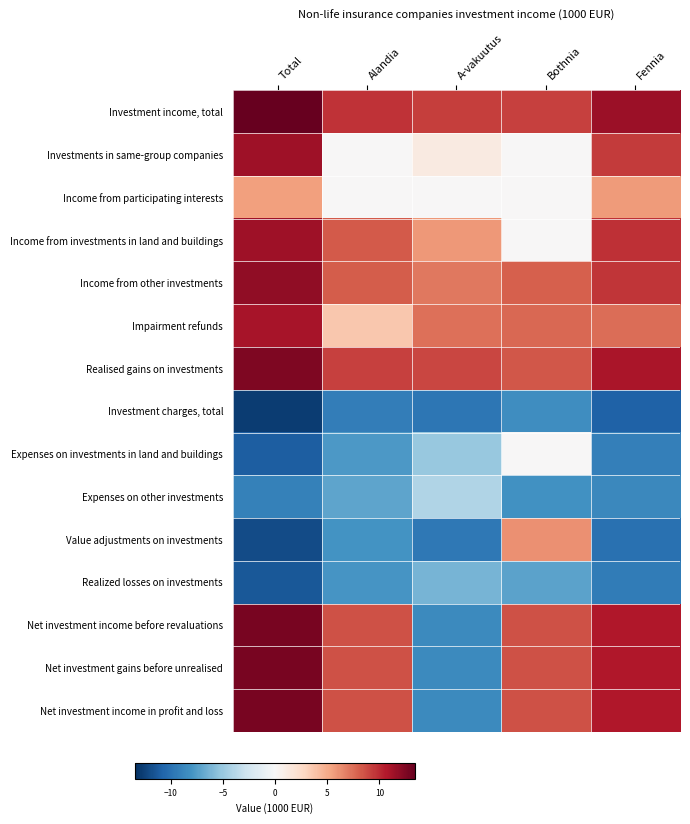

Reading right to left, what are all the values shown in this chart?

Investment income, total: Fennia=11.5	Bothnia=9.1	A-vakuutus=9.3	Alandia=9.7	Total=13.4
Investments in same-group companies: Fennia=9.4	Bothnia=0.0	A-vakuutus=1.2	Alandia=0.0	Total=11.4
Income from participating interests: Fennia=5.7	Bothnia=0.0	A-vakuutus=0.0	Alandia=0.0	Total=5.5
Income from investments in land and buildings: Fennia=9.8	Bothnia=0.0	A-vakuutus=5.8	Alandia=8.2	Total=11.3
Income from other investments: Fennia=9.6	Bothnia=8.1	A-vakuutus=7.1	Alandia=8.1	Total=11.9
Impairment refunds: Fennia=7.5	Bothnia=7.7	A-vakuutus=7.3	Alandia=3.6	Total=11.1
Realised gains on investments: Fennia=10.9	Bothnia=8.3	A-vakuutus=9.0	Alandia=9.1	Total=12.6
Investment charges, total: Fennia=-10.9	Bothnia=-8.4	A-vakuutus=-9.7	Alandia=-9.3	Total=-12.8
Expenses on investments in land and buildings: Fennia=-9.2	Bothnia=0.0	A-vakuutus=-5.1	Alandia=-7.8	Total=-11.0
Expenses on other investments: Fennia=-8.7	Bothnia=-8.1	A-vakuutus=-4.1	Alandia=-7.1	Total=-9.0
Value adjustments on investments: Fennia=-10.0	Bothnia=6.2	A-vakuutus=-9.6	Alandia=-8.1	Total=-12.0
Realized losses on investments: Fennia=-9.4	Bothnia=-7.2	A-vakuutus=-6.2	Alandia=-7.9	Total=-11.4
Net investment income before revaluations: Fennia=10.8	Bothnia=8.5	A-vakuutus=-8.6	Alandia=8.6	Total=12.7
Net investment gains before unrealised: Fennia=10.8	Bothnia=8.5	A-vakuutus=-8.6	Alandia=8.6	Total=12.7
Net investment income in profit and loss: Fennia=10.8	Bothnia=8.5	A-vakuutus=-8.6	Alandia=8.6	Total=12.7